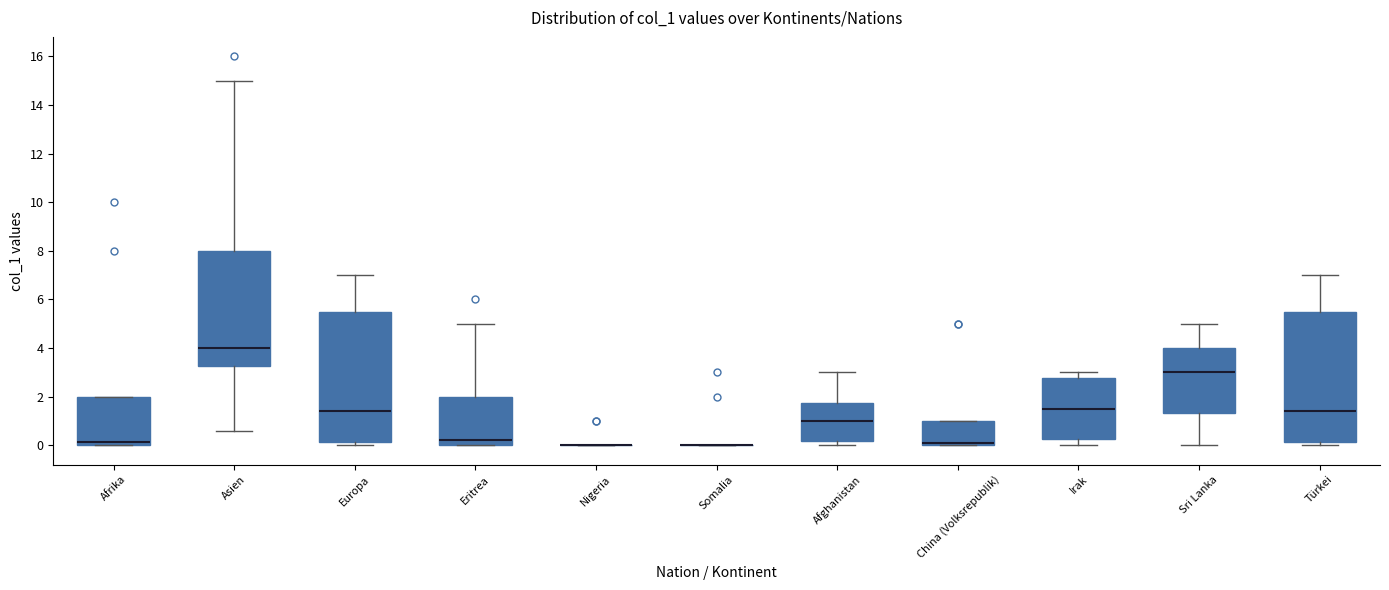

Reading left to right, read every box against the y-axis: the position of its median line, the range the box covers, and the ends of its whiskers. The values are not printed on the chart, so give them approximately, as read against the axis.

Afrika: median 0.2, box 0.0 to 2.0, whiskers 0.0 to 2.0
Asien: median 4.0, box 3.2 to 8.0, whiskers 0.6 to 15.0
Europa: median 1.4, box 0.2 to 5.6, whiskers 0.0 to 7.0
Eritrea: median 0.2, box 0.0 to 2.0, whiskers 0.0 to 5.0
Nigeria: box collapsed to a line at 0.0, whiskers 0.0 to 0.0
Somalia: box collapsed to a line at 0.0, whiskers 0.0 to 0.0
Afghanistan: median 1.0, box 0.2 to 1.8, whiskers 0.0 to 3.0
China (Volksrepublik): median 0.2, box 0.0 to 1.0, whiskers 0.0 to 1.0
Irak: median 1.6, box 0.2 to 2.8, whiskers 0.0 to 3.0
Sri Lanka: median 3.0, box 1.4 to 4.0, whiskers 0.0 to 5.0
Türkei: median 1.4, box 0.2 to 5.6, whiskers 0.0 to 7.0